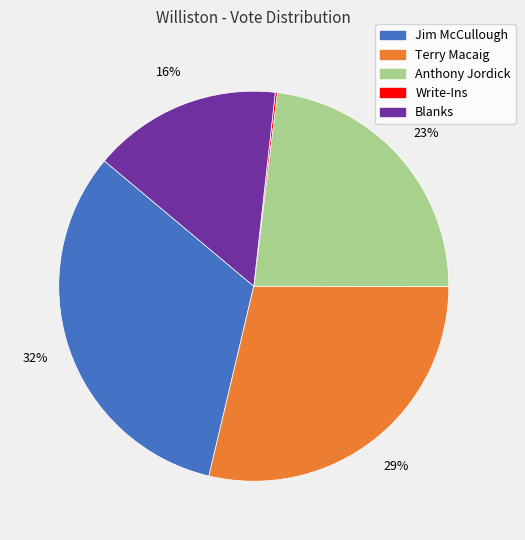

To the nearest percent, what percentage of the pie is Terry Macaig?

29%